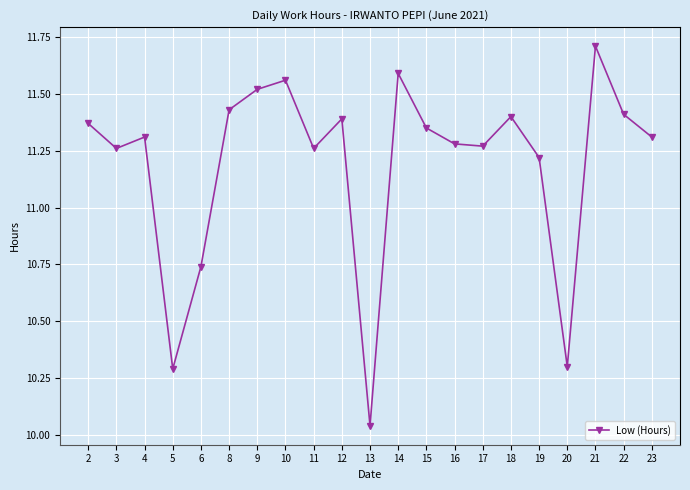

Is it true that the value at 18 is 11.4?

True